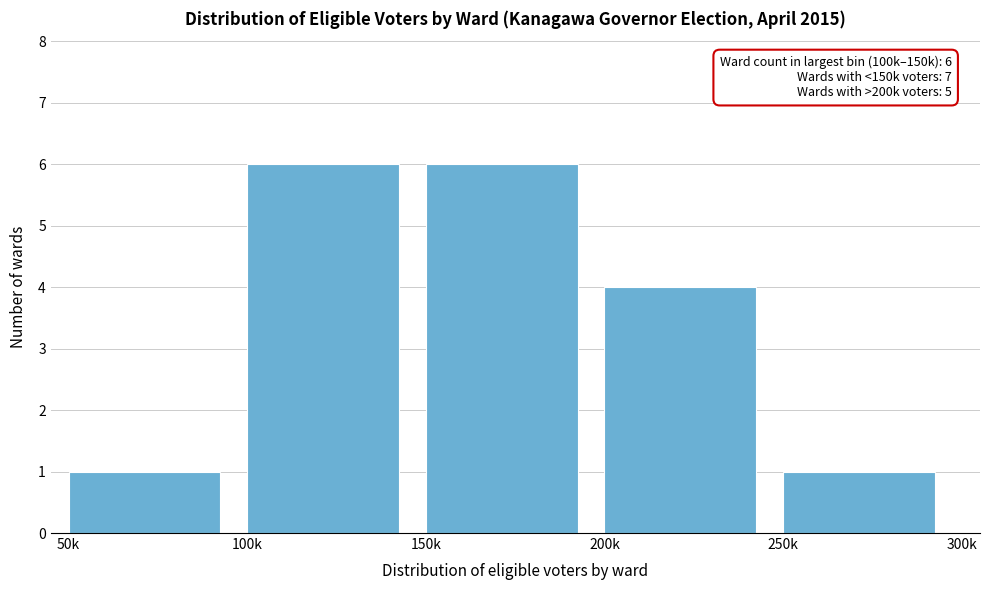

Reading right to left, extract all data points from this chart.

250k=1	200k=4	150k=6	100k=6	50k=1